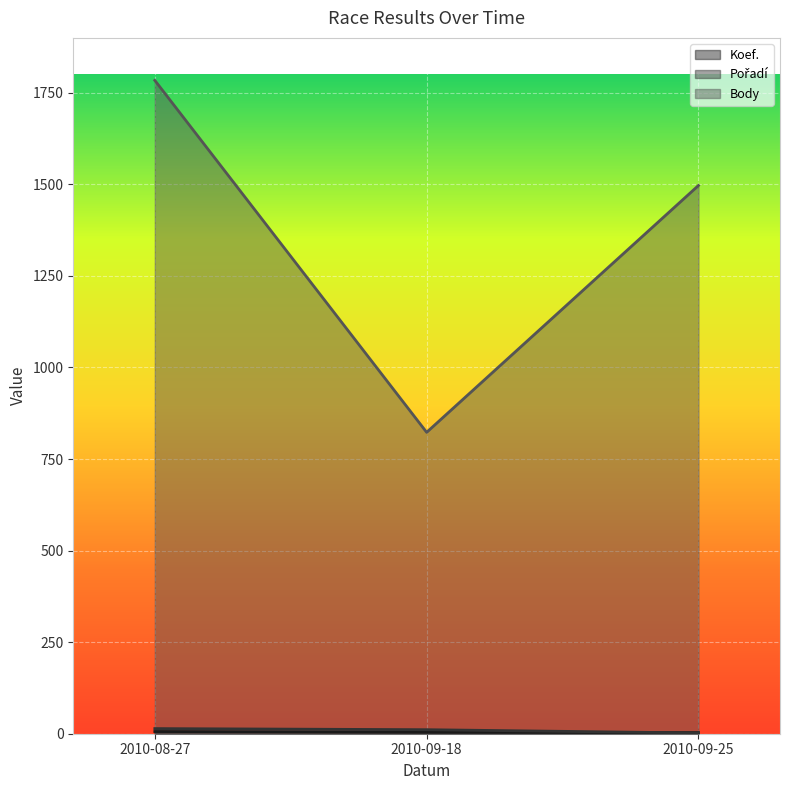

What is the difference between the Pořadí values at 2010-08-27 and 2010-09-25?

12